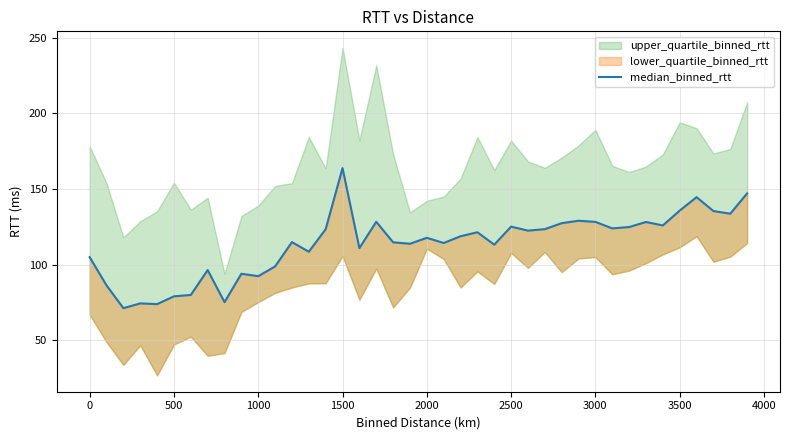

Reading right to left, what are all the values shown in this chart?

147.2	133.7	135.5	144.7	135.8	126.0	128.3	124.9	124.1	128.3	129.1	127.5	123.5	122.6	125.2	113.3	121.5	118.9	114.4	117.8	113.9	114.9	128.4	111.0	163.8	123.5	108.6	115.0	98.9	92.5	94.1	75.3	96.5	80.1	79.2	74.0	74.5	71.4	86.4	105.1